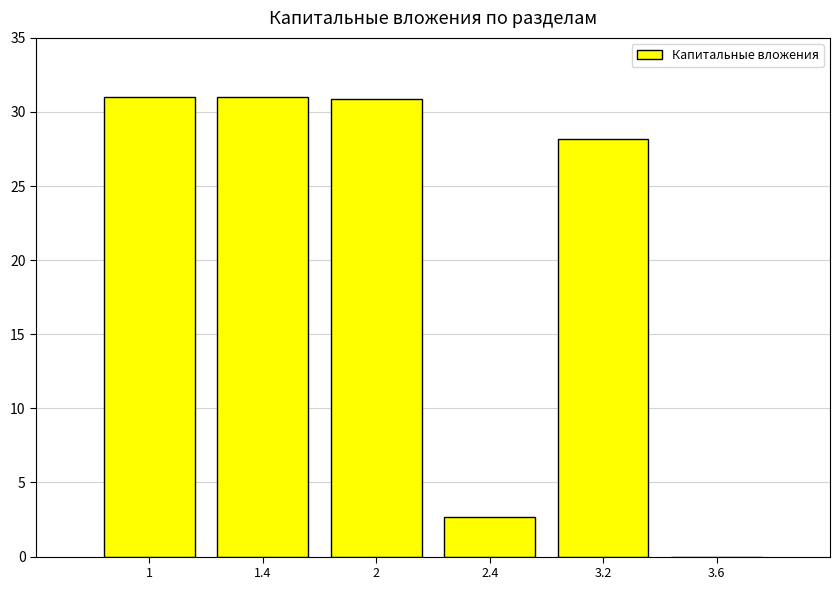

What is the greatest value displayed?

31.0